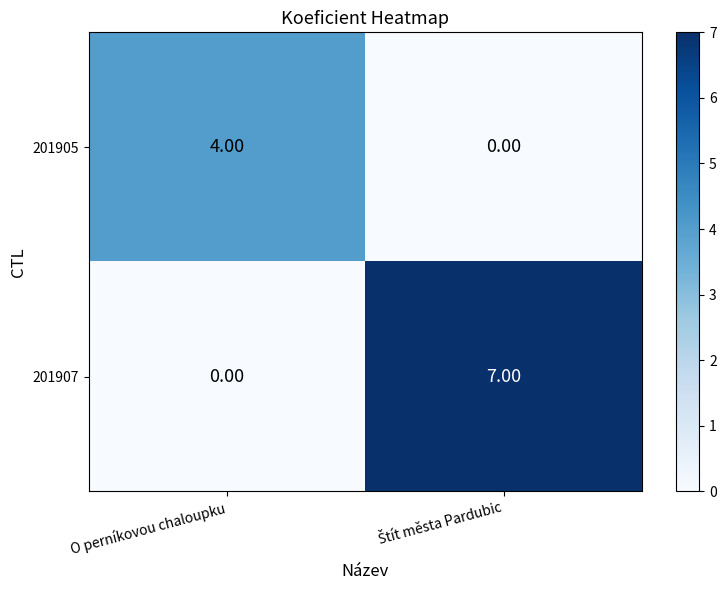

What is the sum of all 201907 values?

7